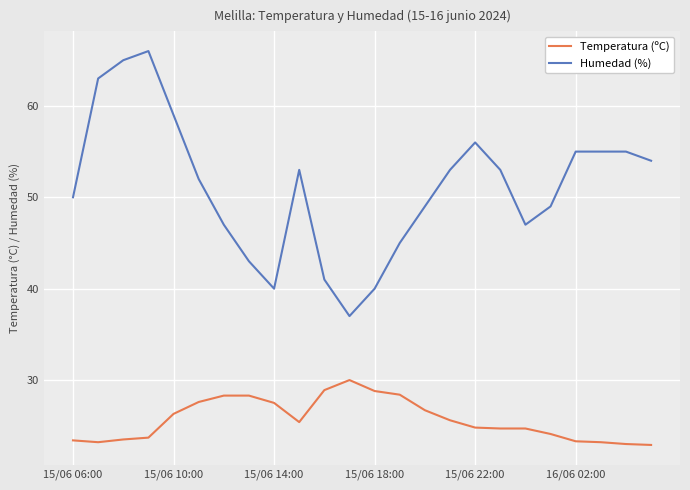

Rank the series by their maximum value, from highest to lowest.

Humedad (%), Temperatura (ºC)